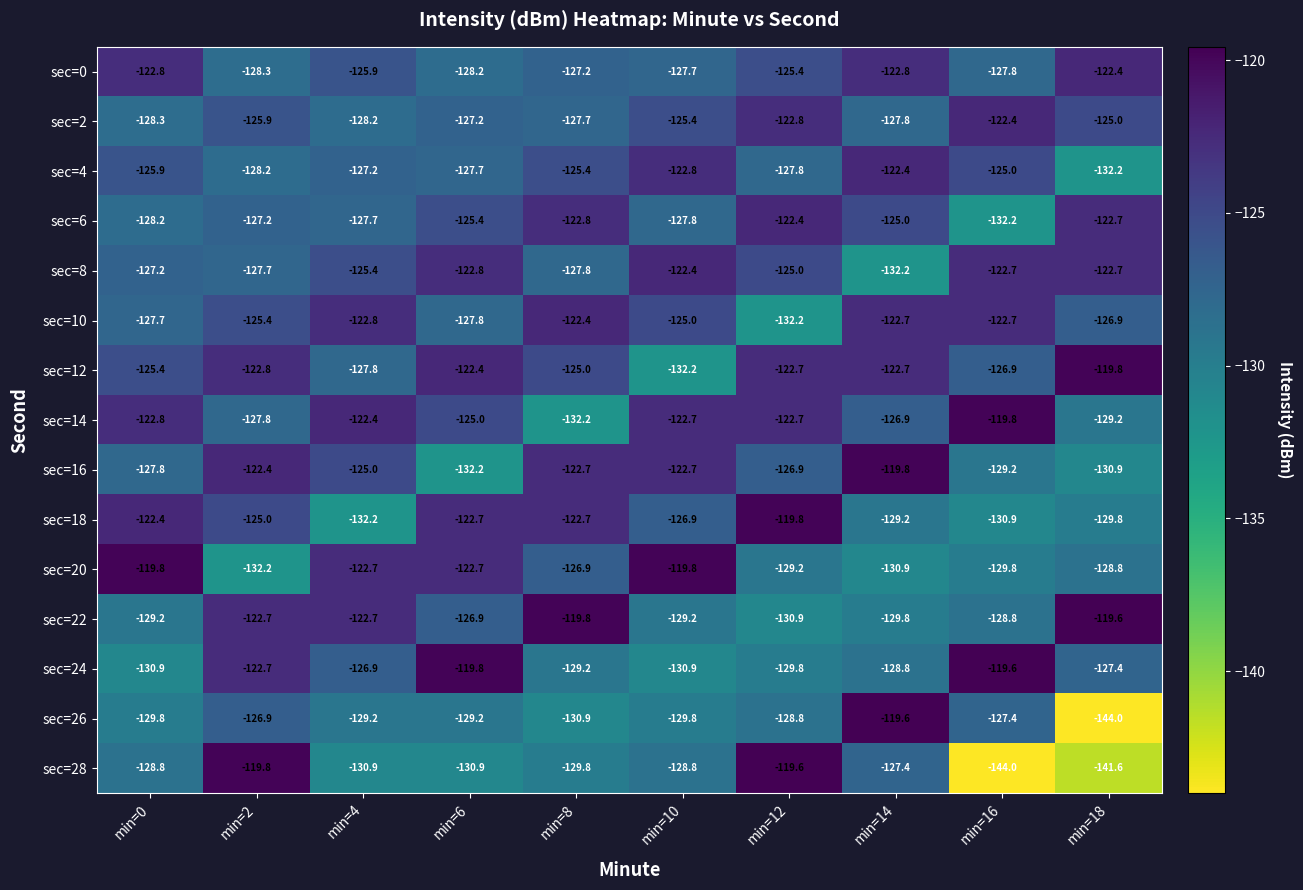

Which series has the largest total across all categories?

sec=12